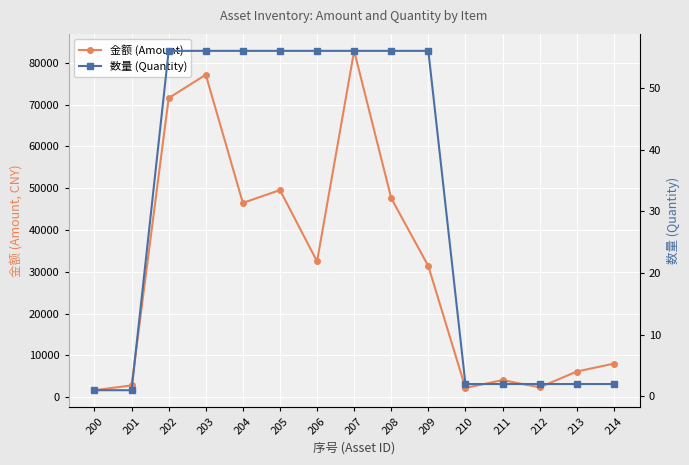

Reading left to right, list all the values displayed in this chart.

金额 (Amount): 200=1650	201=2800	202=71568	203=77168	204=46480	205=49560	206=32480	207=82880	208=47600	209=31360	210=2200	211=4072	212=2336	213=6116	214=8012
数量 (Quantity): 200=1	201=1	202=56	203=56	204=56	205=56	206=56	207=56	208=56	209=56	210=2	211=2	212=2	213=2	214=2